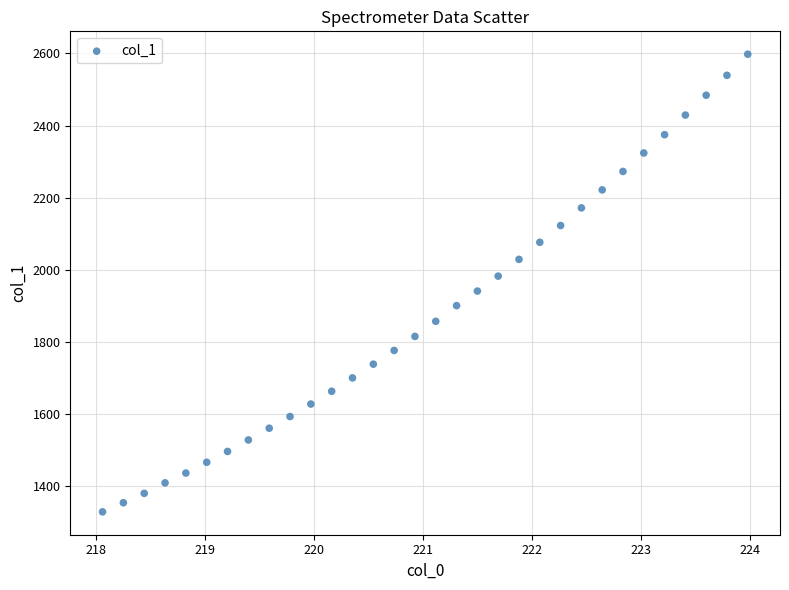

What is the range of X values (max minus min)?

5.9